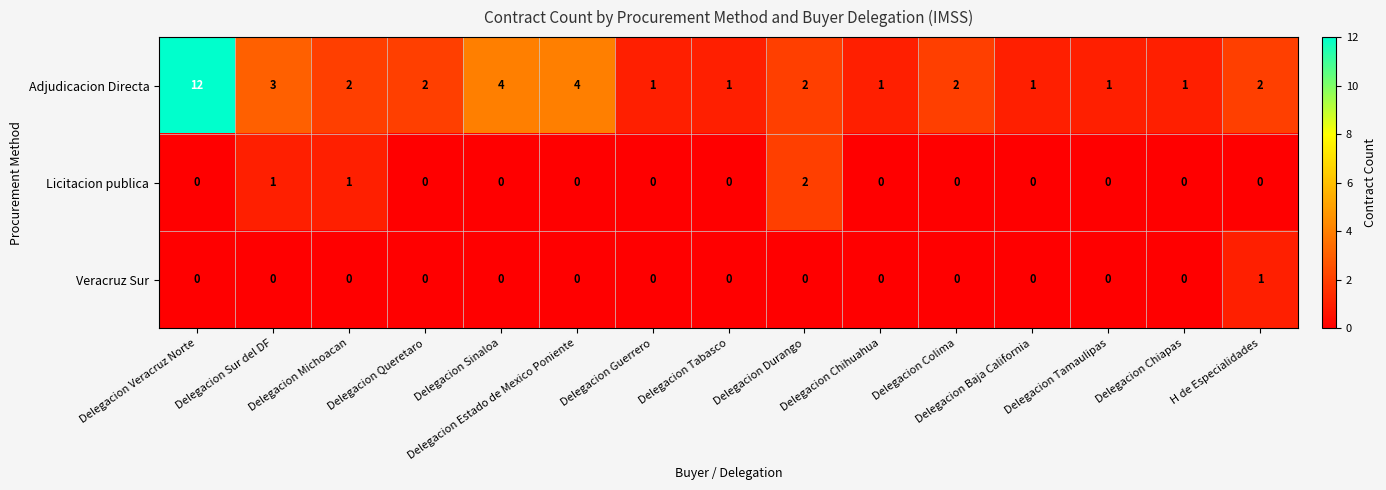

At which category is the sum across all series the highest?

Delegacion Veracruz Norte